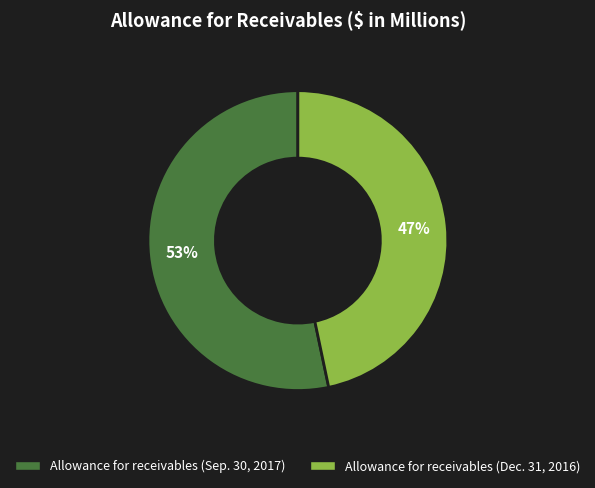

To the nearest percent, what is the combined percentage of Allowance for receivables (Dec. 31, 2016) and Allowance for receivables (Sep. 30, 2017)?

100%